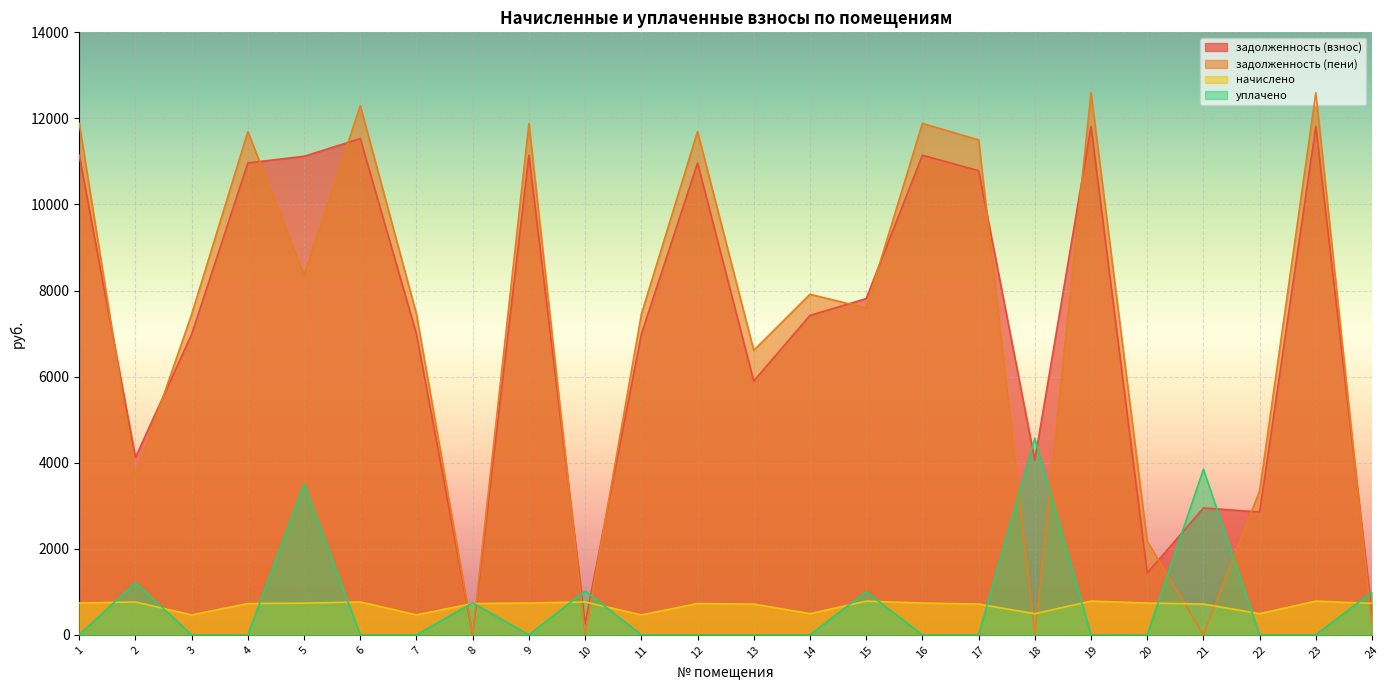

What are all the series names shown in the legend?

задолженность (взнос), задолженность (пени), начислено, уплачено